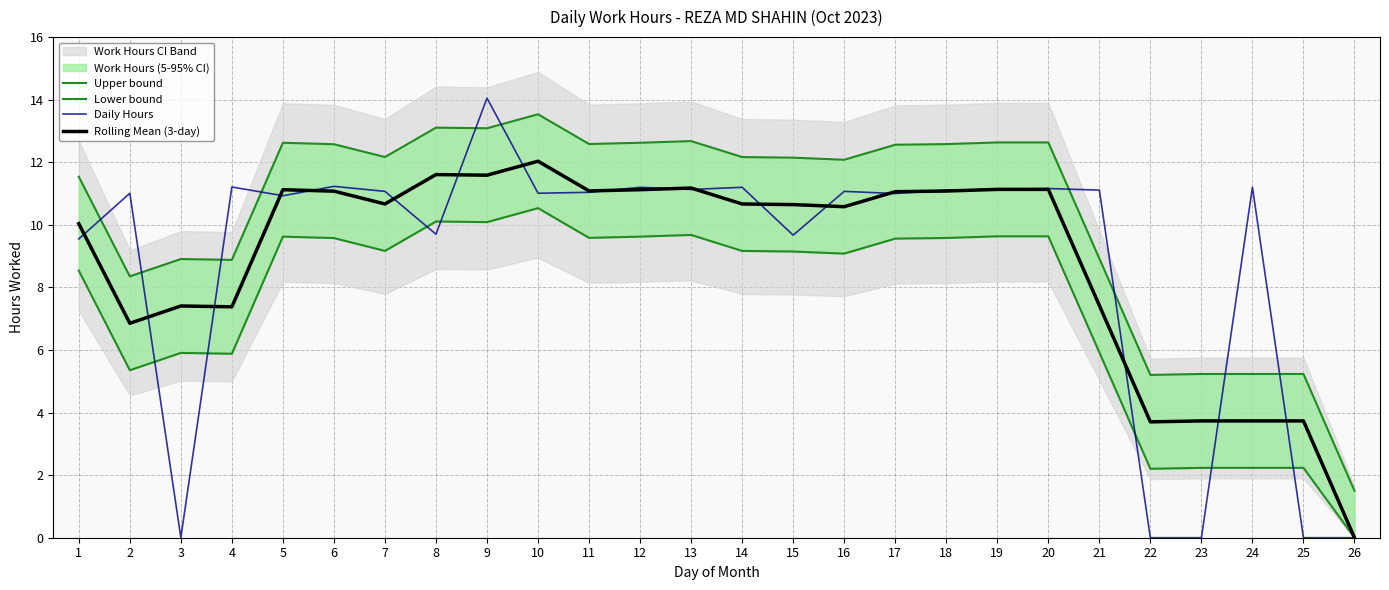

What is the difference between the maximum and minimum values in the Lower bound series?

10.5